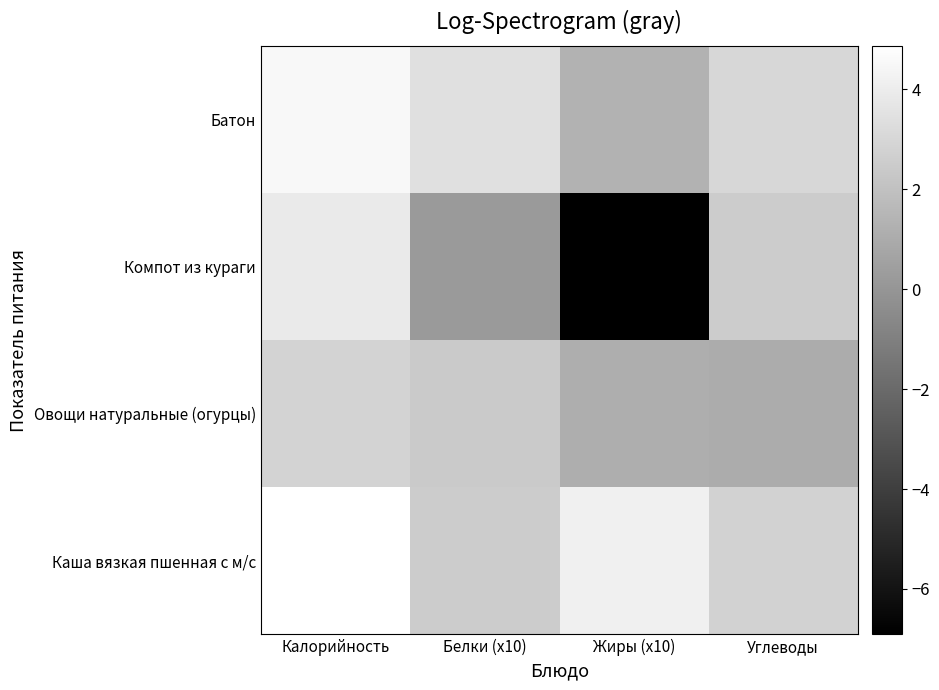

Rank the series at Жиры (x10) from lowest to highest value.

Компот из кураги, Овощи натуральные (огурцы), Батон, Каша вязкая пшенная с м/с